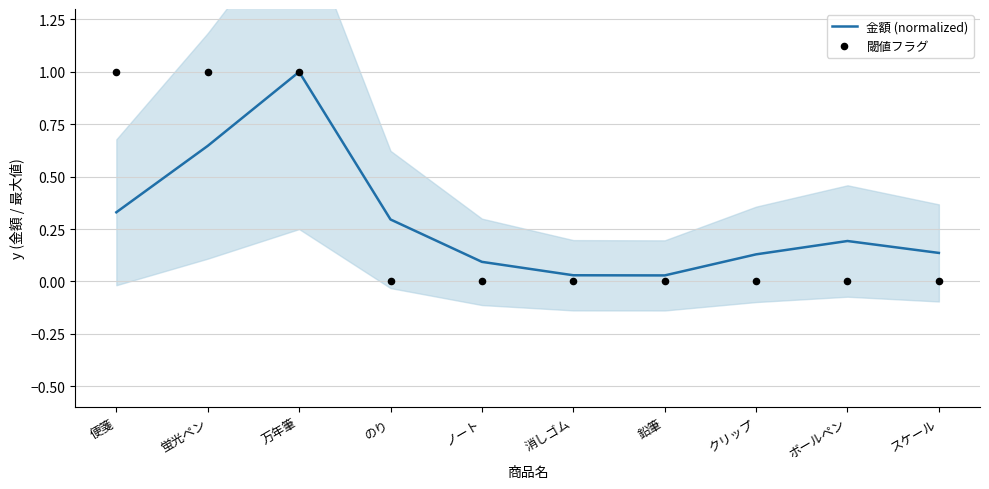

What are all the series names shown in the legend?

金額 (normalized), 閾値フラグ